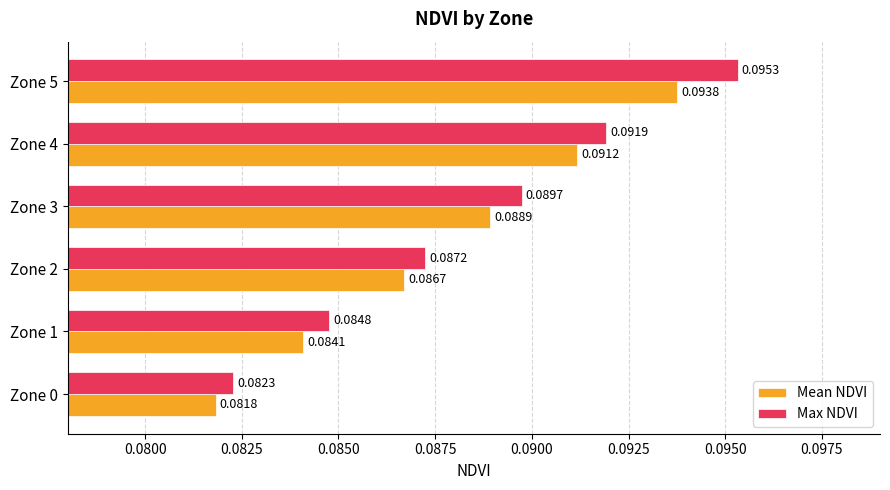

Count the Mean NDVI values in the range 0 to 1.

6